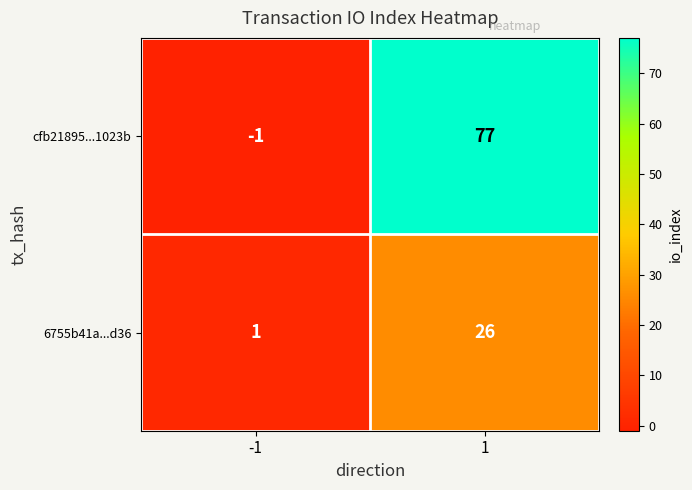

Reading left to right, extract all data points from this chart.

cfb21895...1023b: -1	77
6755b41a...d36: 1	26